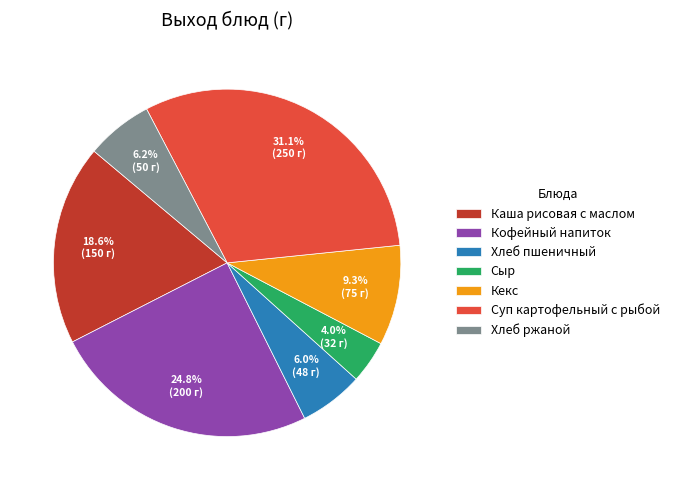

Is the sum of Хлеб ржаной and Суп картофельный с рыбой greater than half?

No